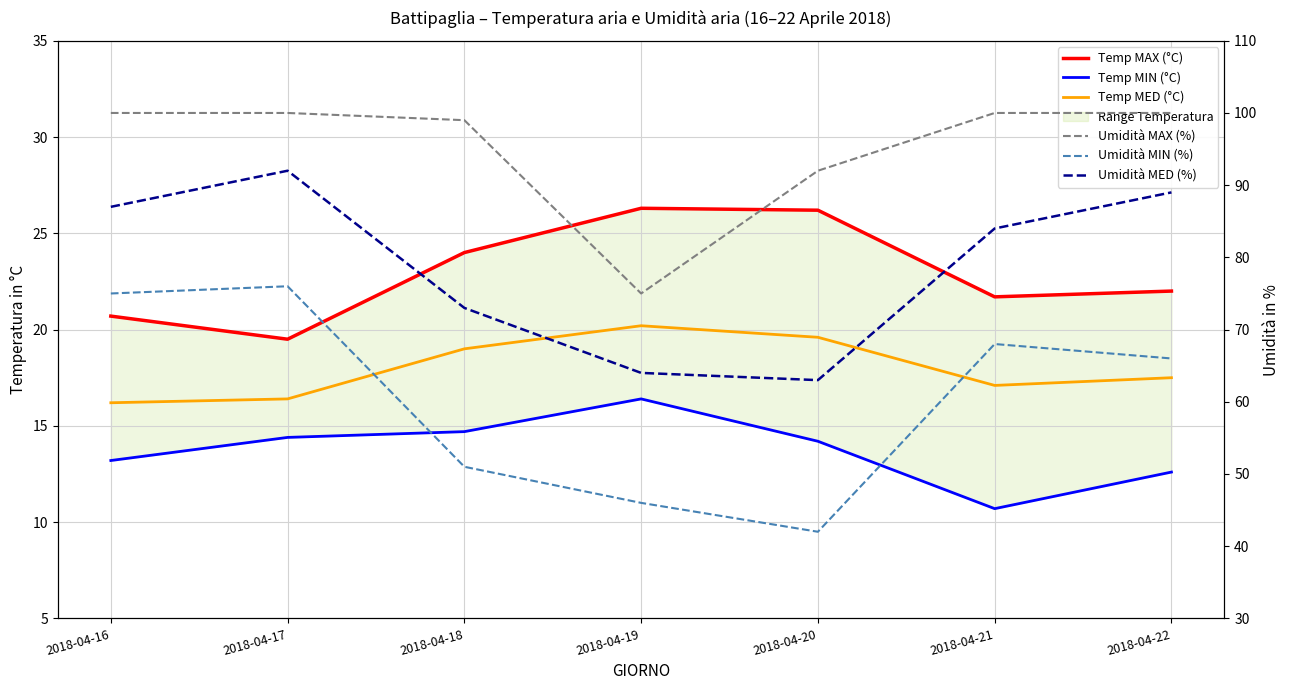

What is the spread (max minus min) of values at 2018-04-19?

58.6